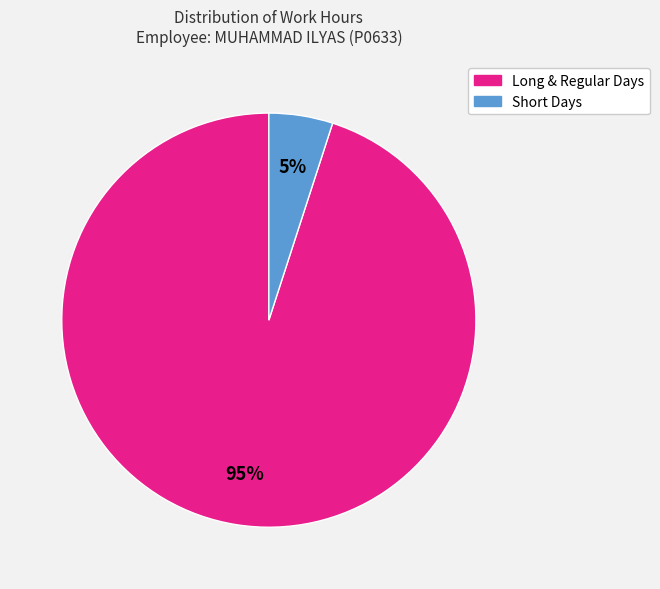

Is there any slice that represents more than half of the pie?

Yes